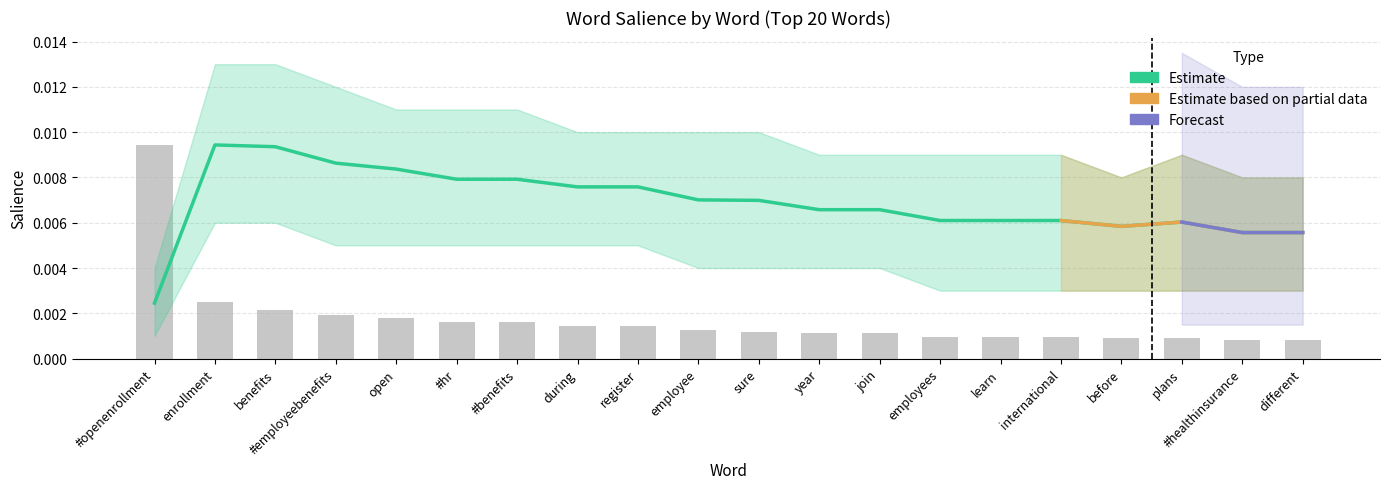

Is the value of Salience at plans greater than the value of Count at open?

Yes